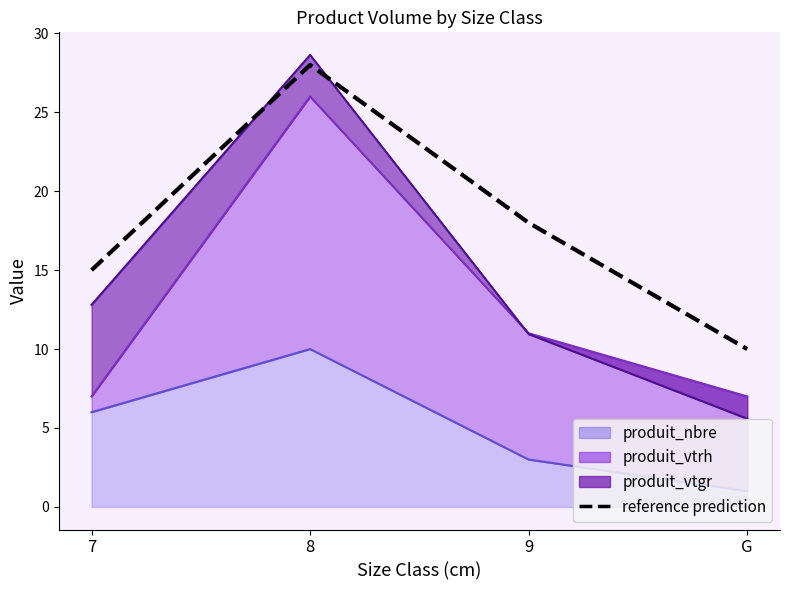

What is the average value?

18